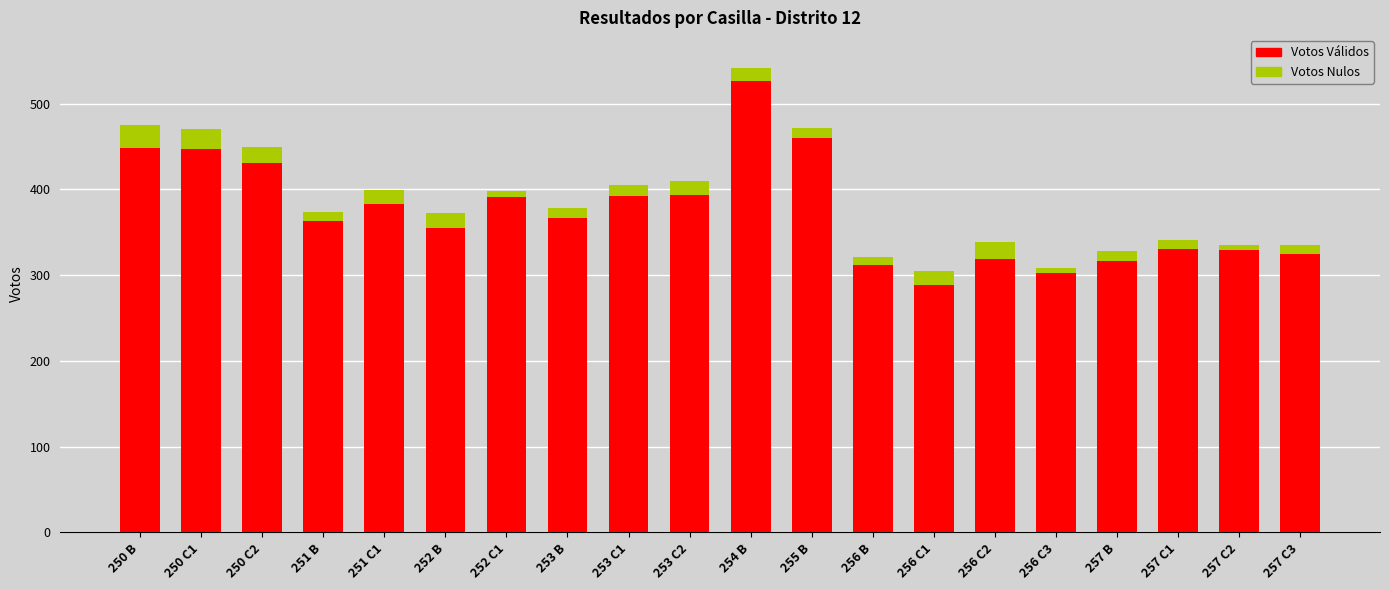

How many bars are there in total?

20